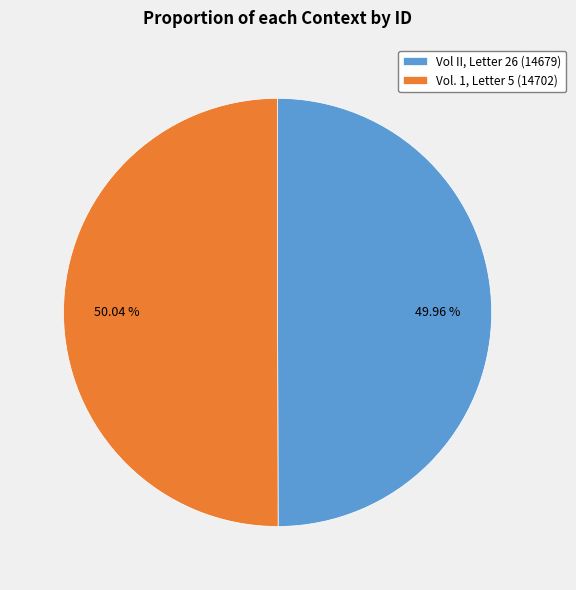

To the nearest percent, what percentage of the pie is Vol II, Letter 26?

50%